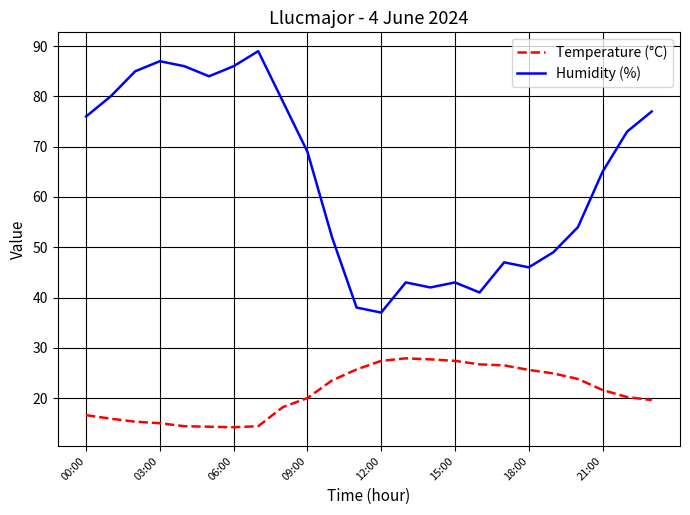

Which series has the largest total across all categories?

Humidity (%)